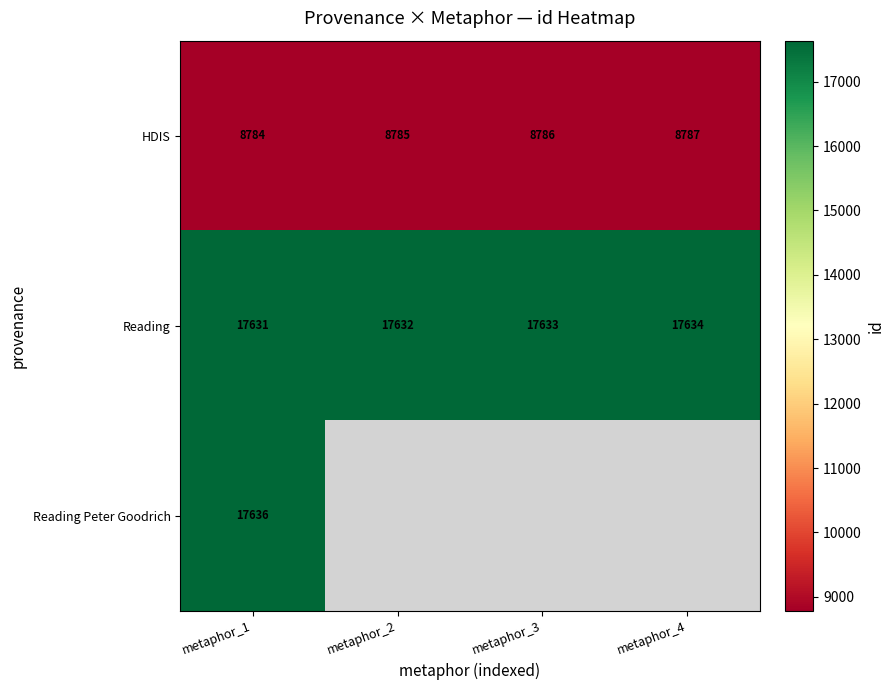

True or false: Reading has a value of 7628 at metaphor_3.

False